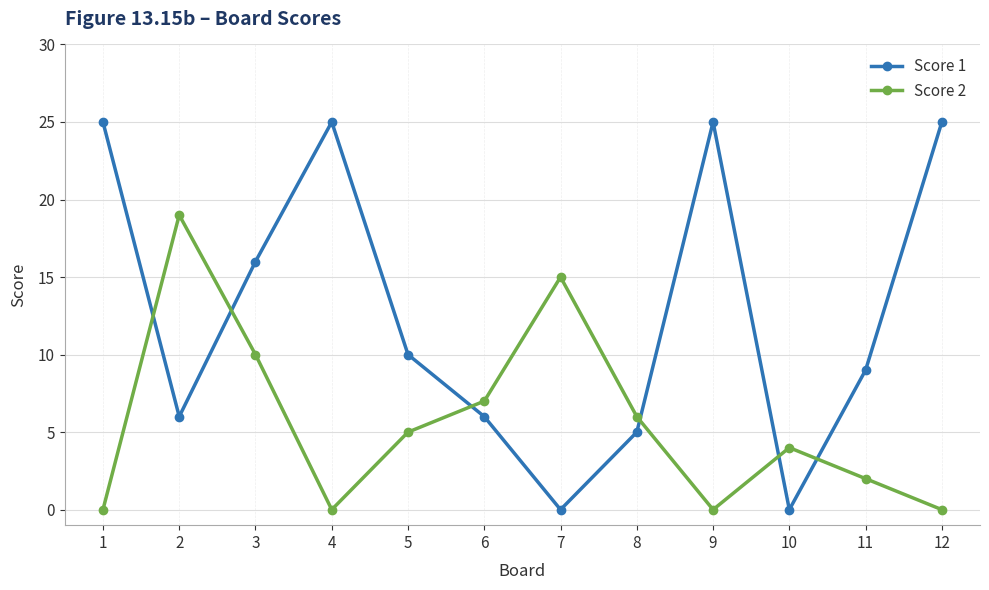

What is the highest value of the Score 2 series?

19